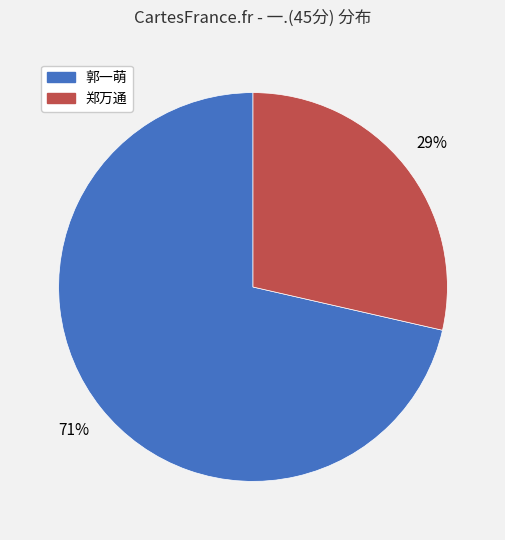

Rank the categories by value from lowest to highest.

郑万通, 郭一萌